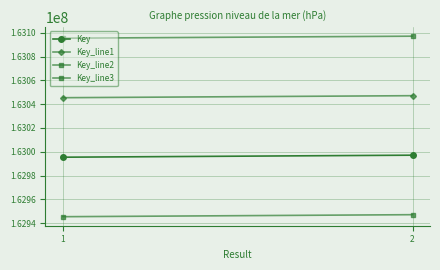

What is the average value of the Key series?

162996248